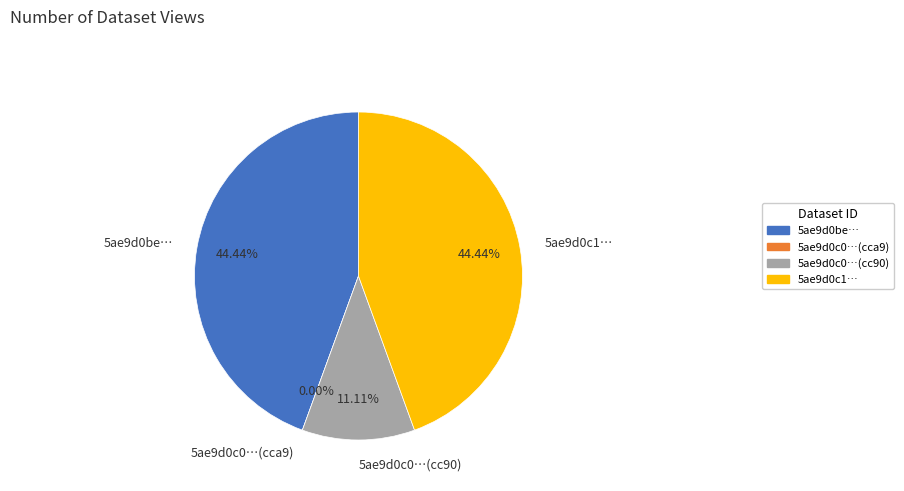

Rank the categories by value from lowest to highest.

5ae9d0c0c8d8c9146b44cca9, 5ae9d0c0c8d8c9146c44cc90, 5ae9d0bec8d8c9146b44cca6, 5ae9d0c1c8d8c9146d44cc87